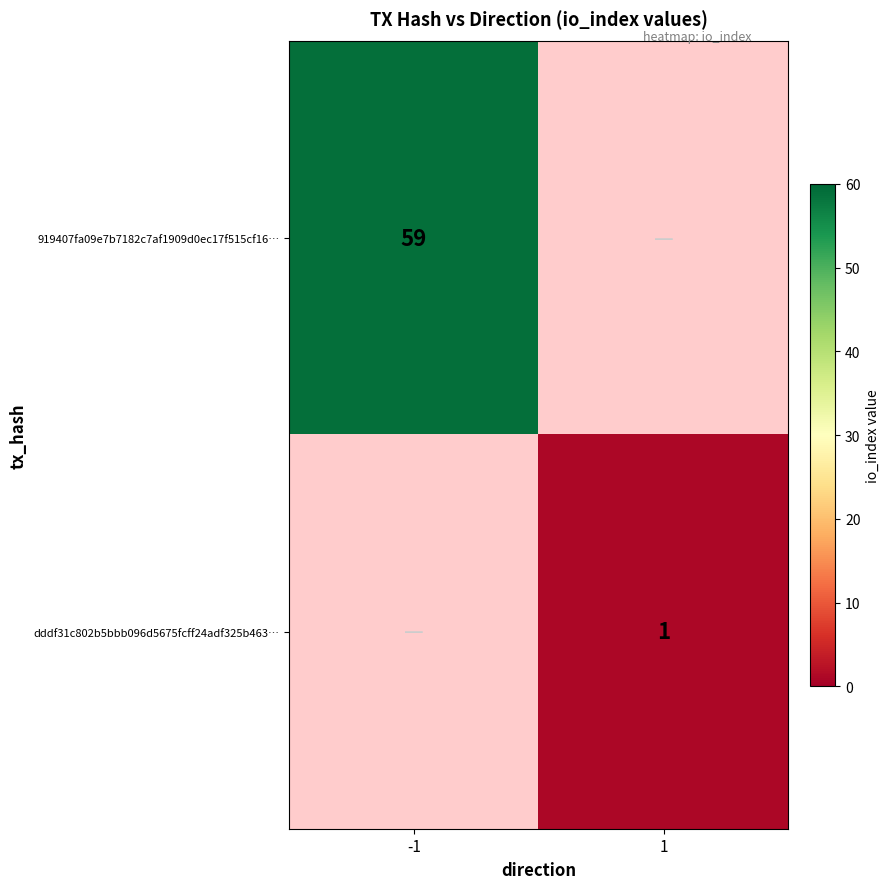

What is the smallest value displayed?

1.0